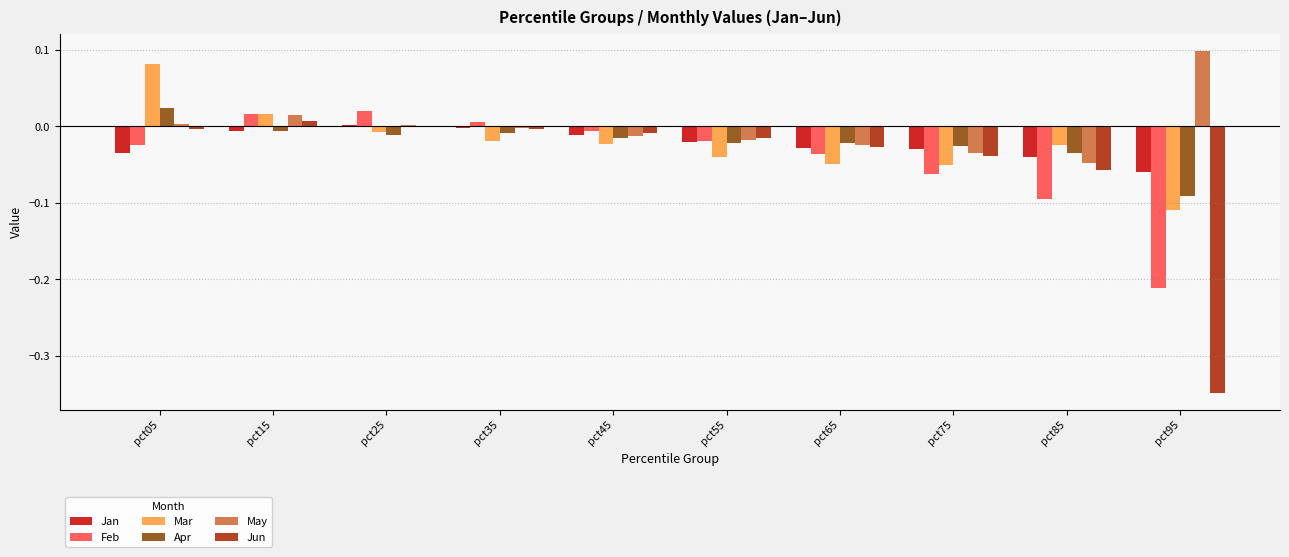

Which label corresponds to the largest value in the chart?

pct95